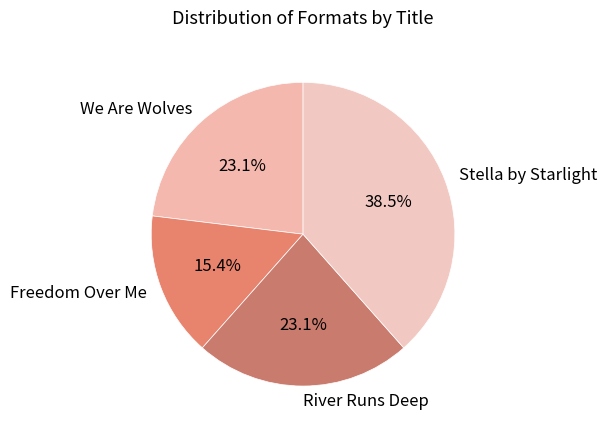

Count the number of slices in the pie.

4